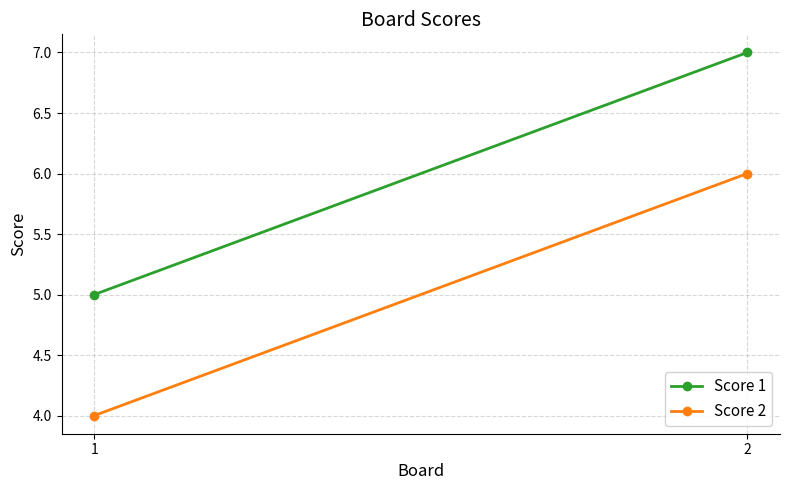

Which series has the largest total across all categories?

Score 1